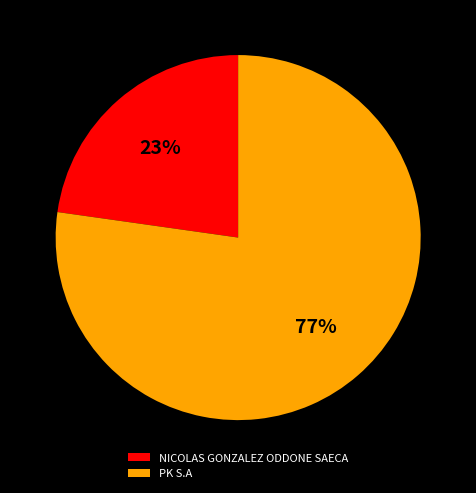

To the nearest percent, what portion does PK S.A represent?

77%